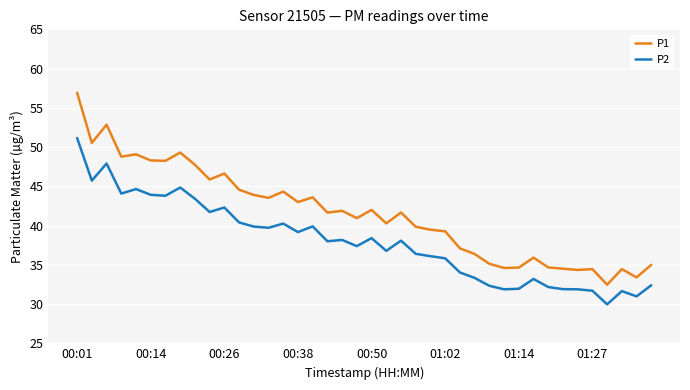

What is the maximum value for P1?

56.9